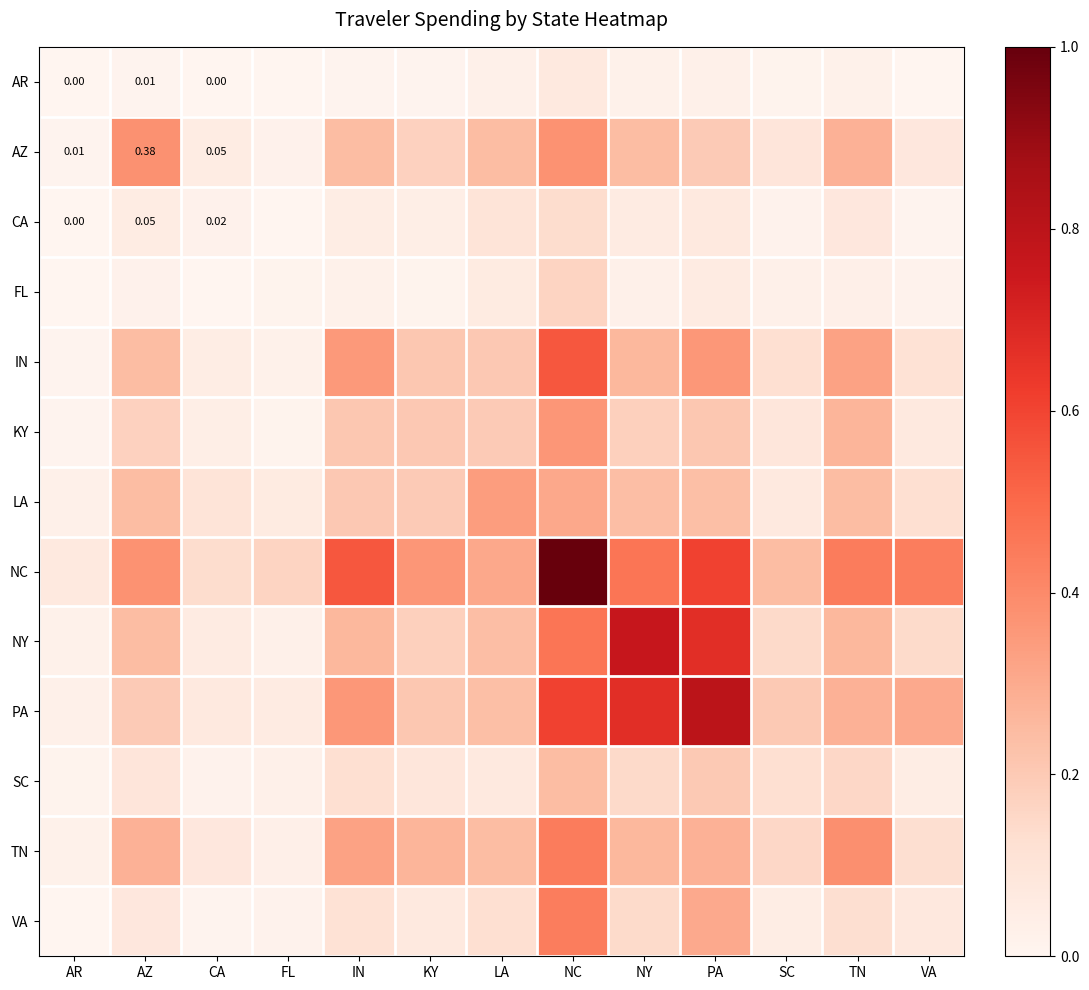

What is the average value of the KY series?

0.2